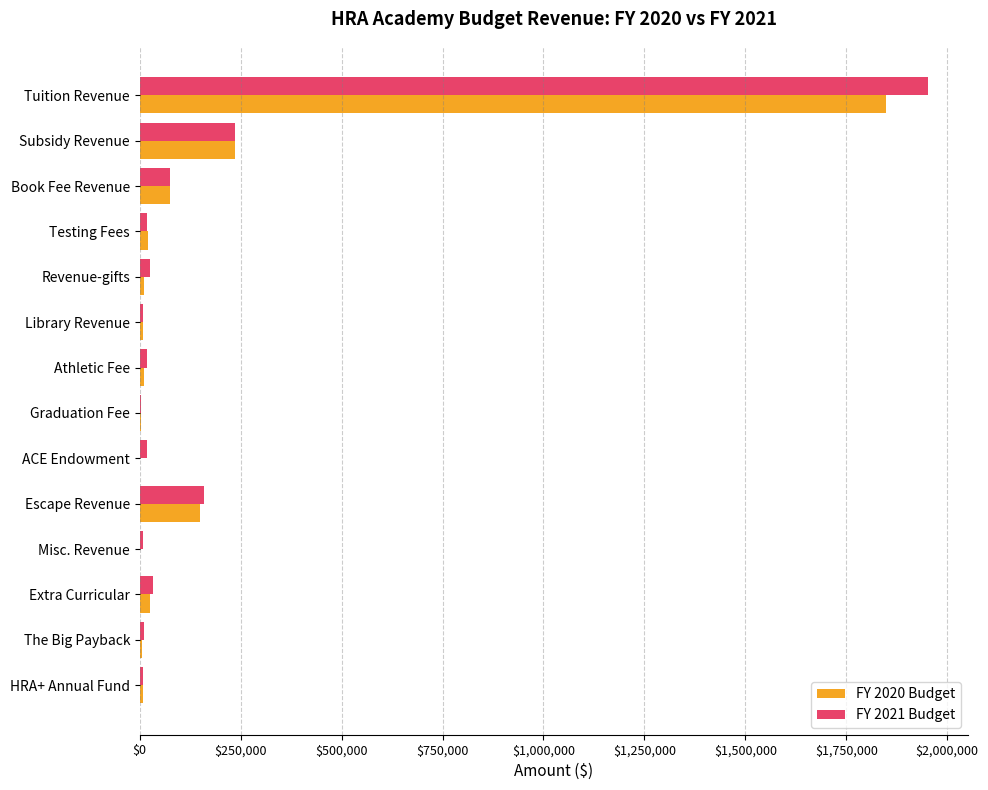

The value of FY 2021 Budget at Tuition Revenue is 1952879.4. True or false?

True